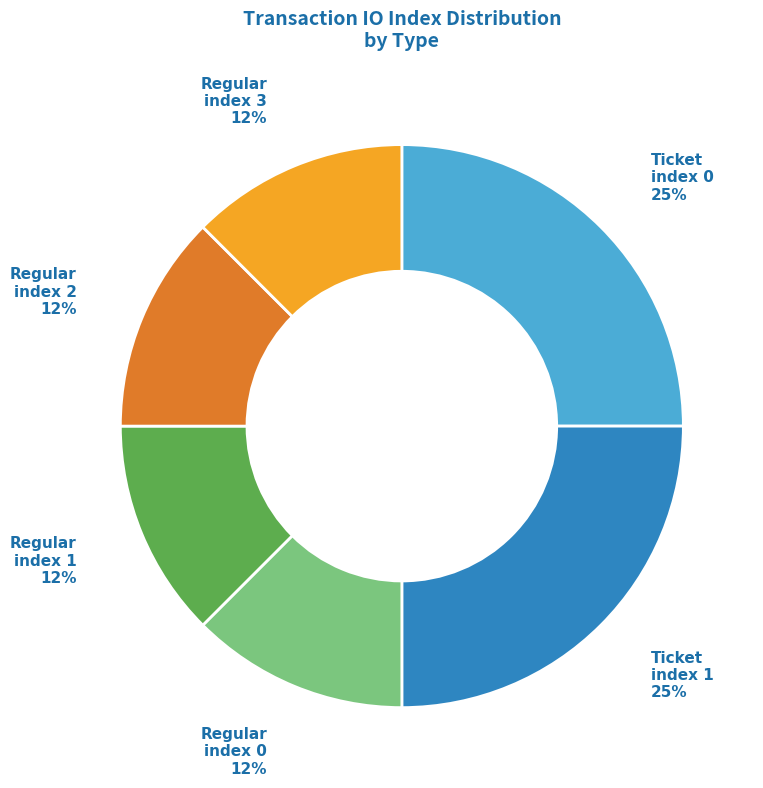

How many segments does this pie chart have?

6